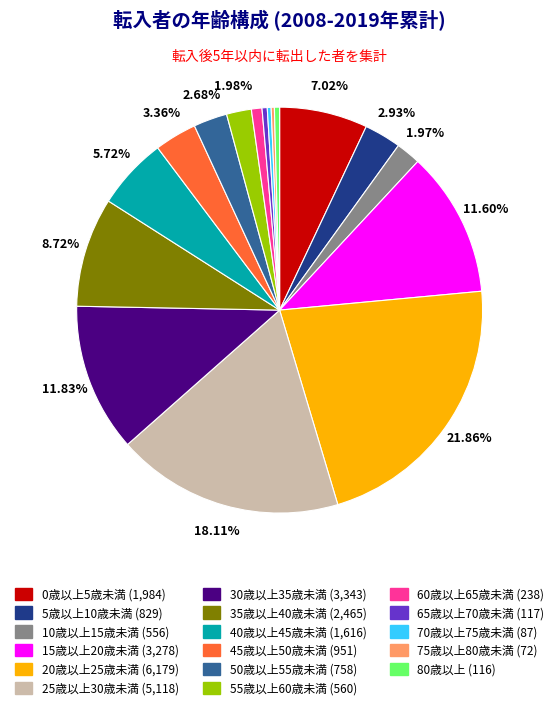

To the nearest percent, what is the difference between the 80歳以上 and 50歳以上55歳未満 slice percentages?

2%